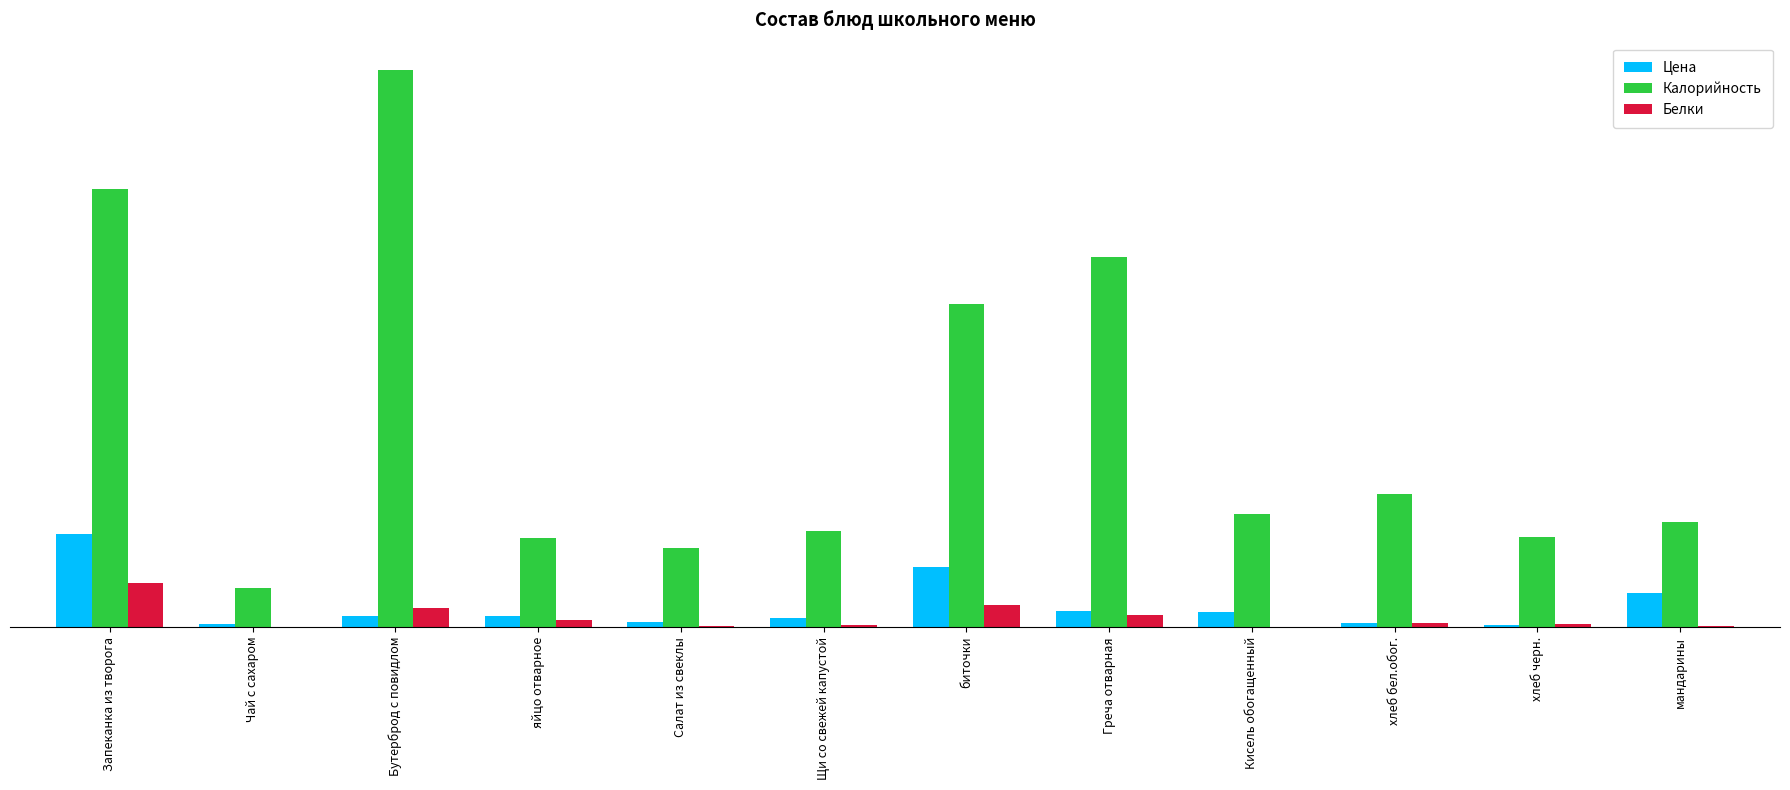

Reading left to right, what are all the values shown in this chart?

Цена: 65.9	2.2	8.1	7.7	3.4	6.2	42.3	11.4	10.5	2.8	1.7	24.2
Калорийность: 310.7	28.0	394.4	63.0	56.3	67.8	228.8	262.5	80.0	94.4	63.6	74.2
Белки: 30.9	0.2	13.8	5.1	0.9	1.4	15.6	8.3	0.0	3.1	2.3	1.1